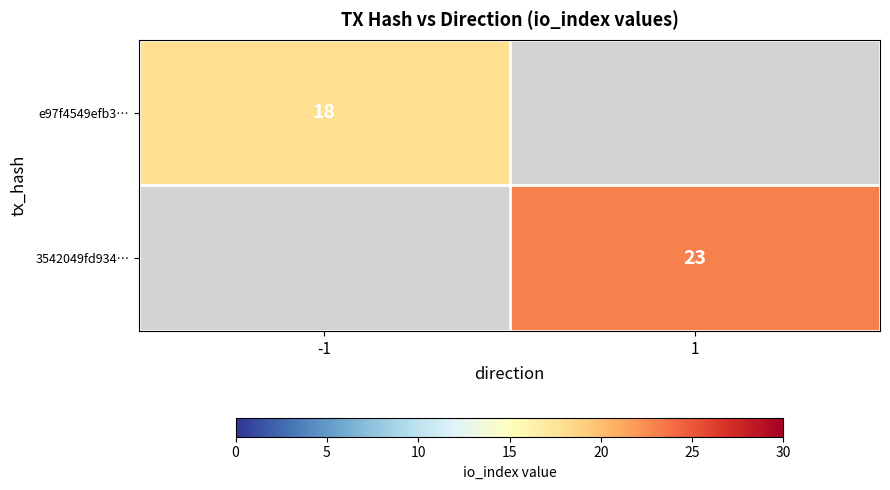

The 3542049fd934… series shows 23 at 1. True or false?

True